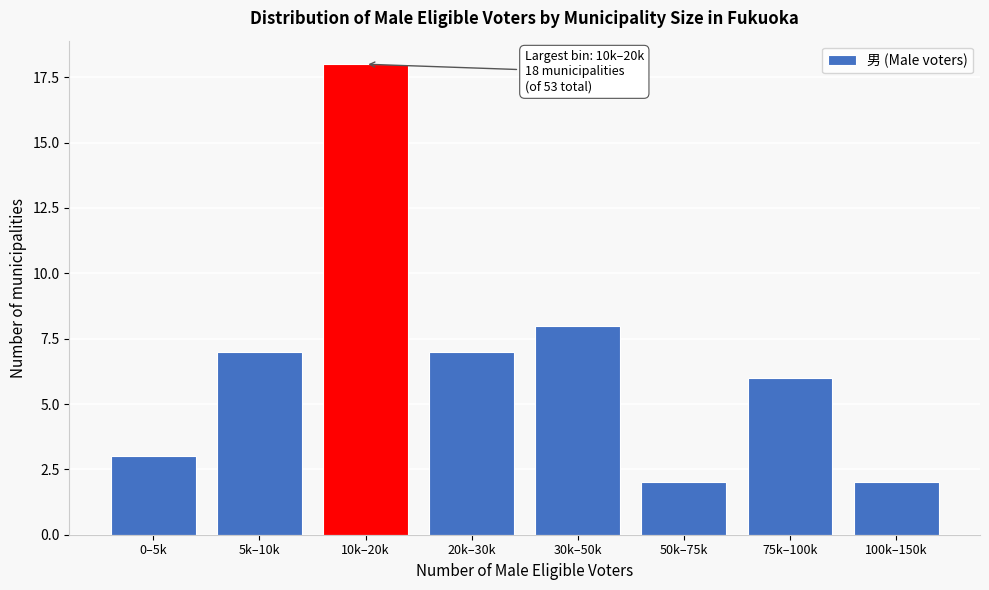

Reading left to right, list all the values displayed in this chart.

3	7	18	7	8	2	6	2